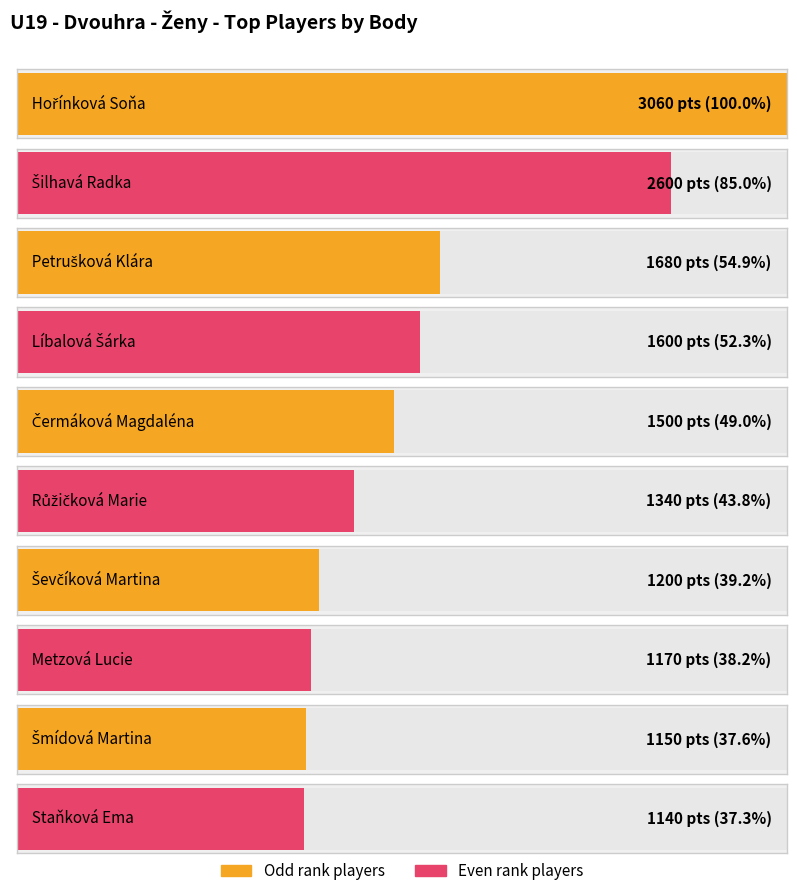

Reading left to right, what are all the values shown in this chart?

Hořínková Soňa=3060	Šilhavá Radka=2600	Petrušková Klára=1680	Líbalová Šárka=1600	Čermáková Magdaléna=1500	Růžičková Marie=1340	Ševčíková Martina=1200	Metzová Lucie=1170	Šmídová Martina=1150	Staňková Ema=1140